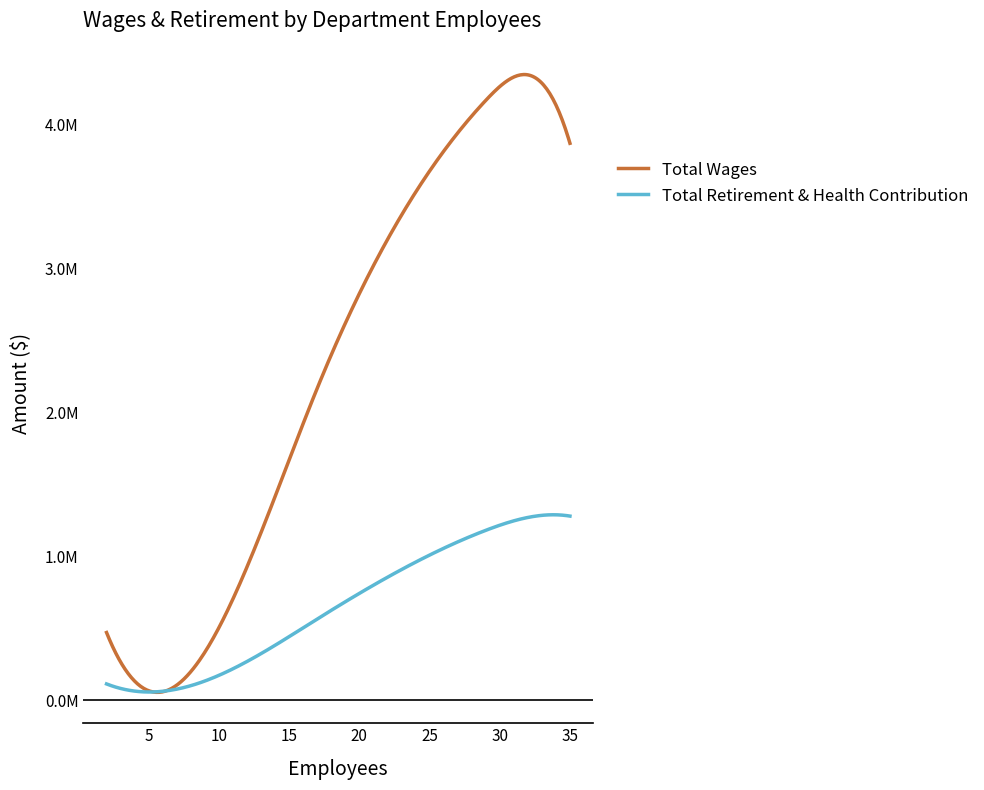

Is this an area chart (filled region under the line)?

No